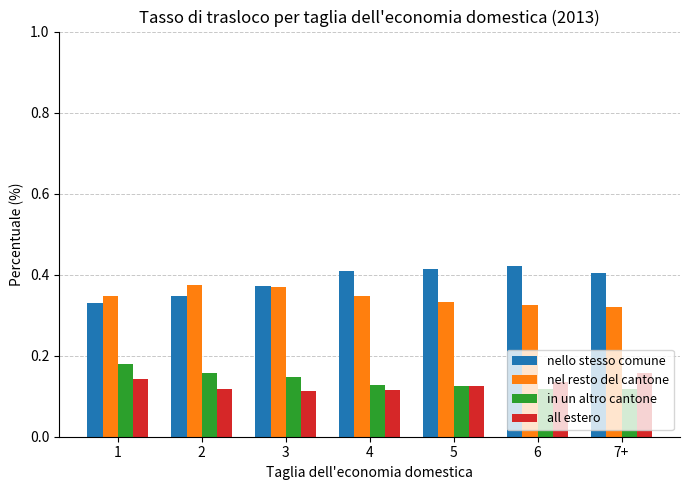

What is the label of the 6th bar from the right?

2